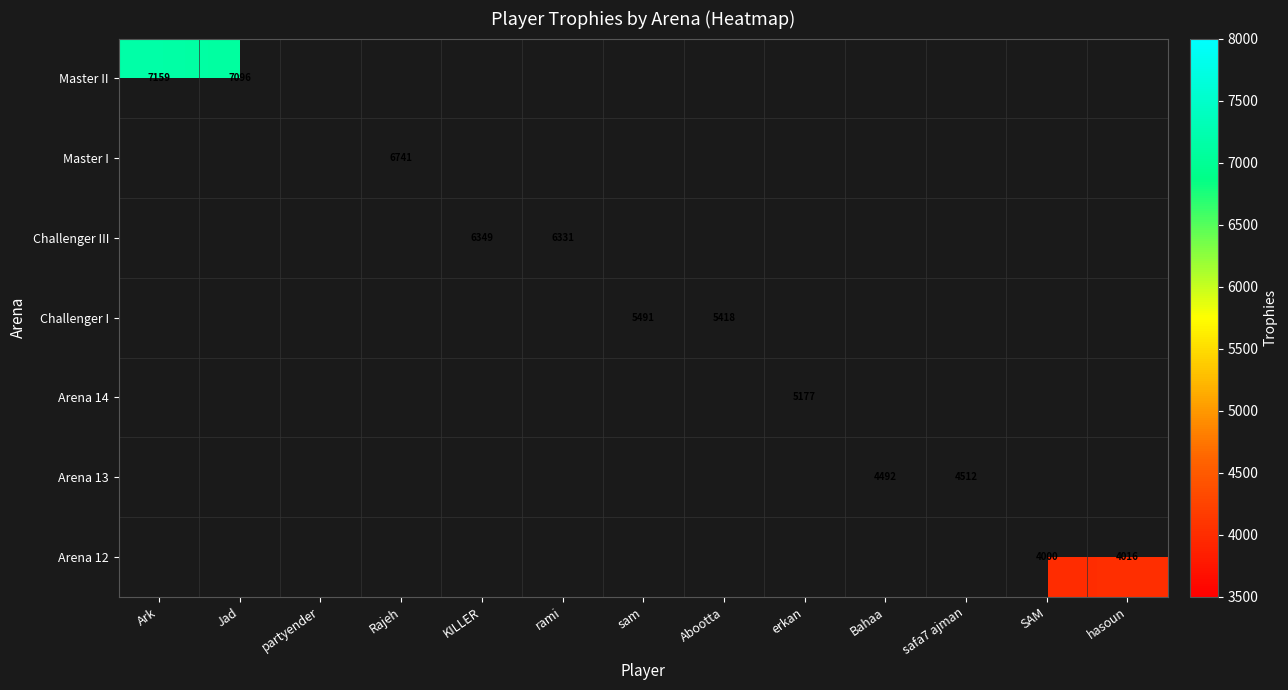

True or false: Master II has a value of 10790 at Jad.

False